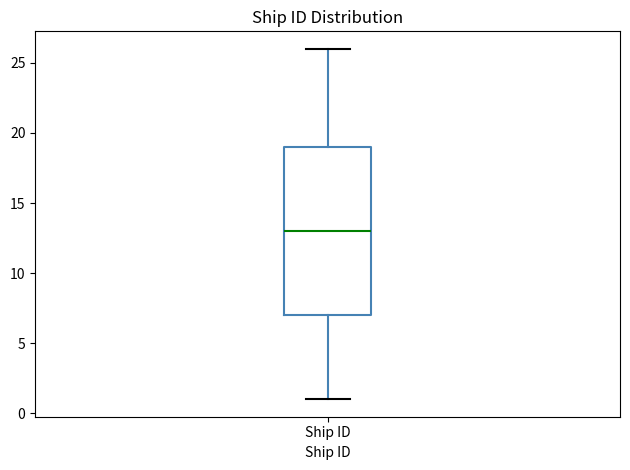

Read this box plot against the y-axis: the position of the median line, the range covered by the box, and the ends of both whiskers. The values are not printed on the chart, so give them approximately, as read against the axis.

median 13, box 7 to 19, whiskers 1 to 26